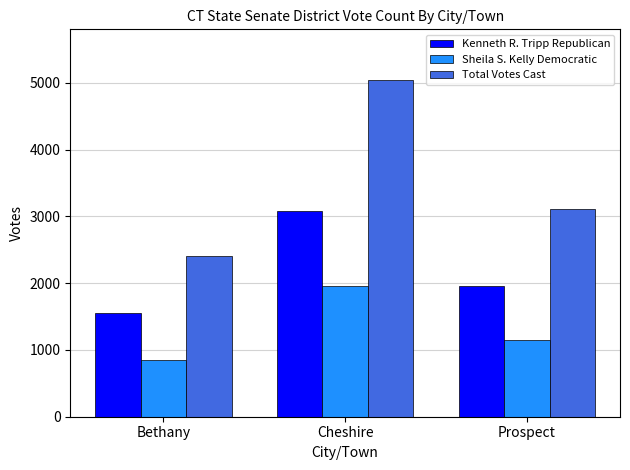

What position from the left is Cheshire?

2